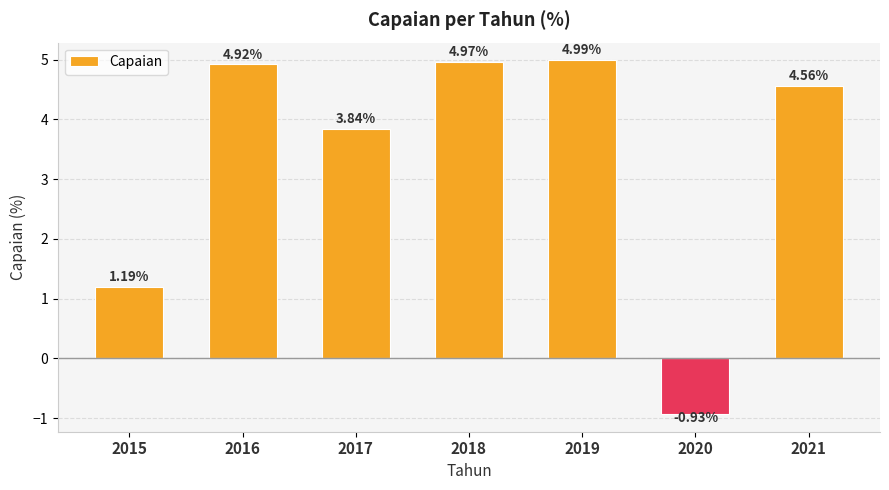

What is the sum of the values at 2021 and 2017?

8.4